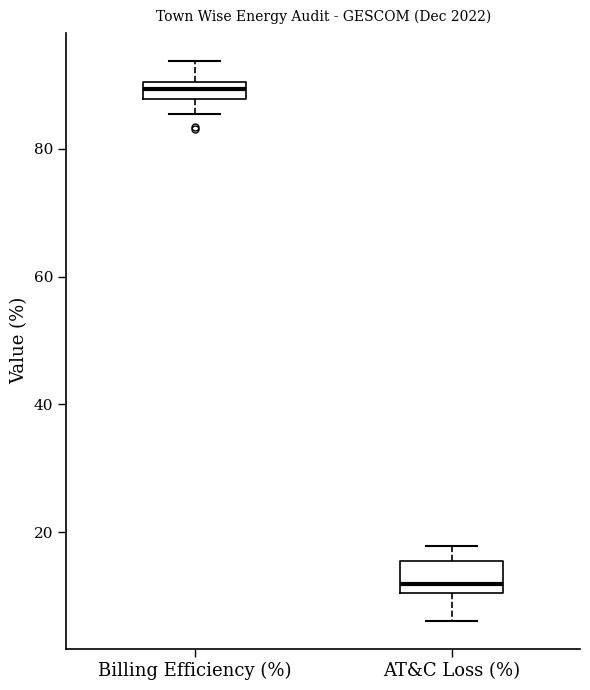

Comparing the boxes themselves (not the whiskers), which one is the tallest?

AT&C Loss (%)